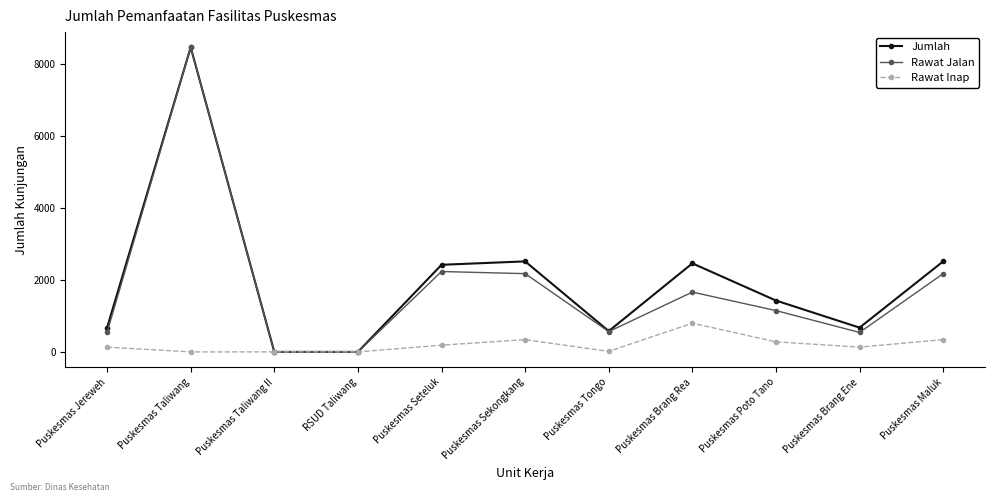

Between Puskesmas Tongo and Puskesmas Poto Tano, which series saw the biggest shift?

Jumlah